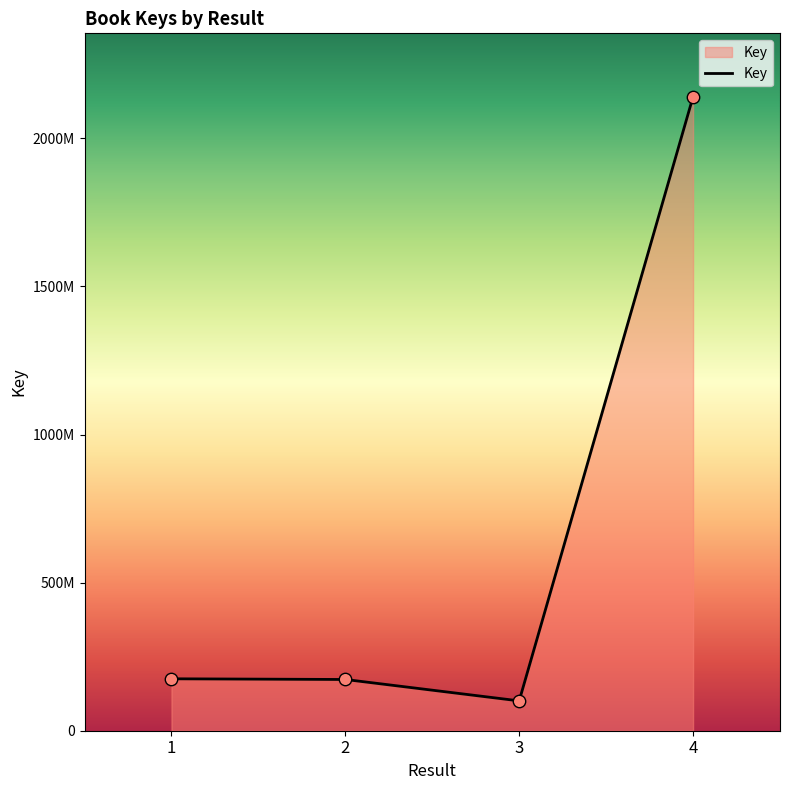

Approximately how many times larger is the value at 1 compared to 2?

1.0